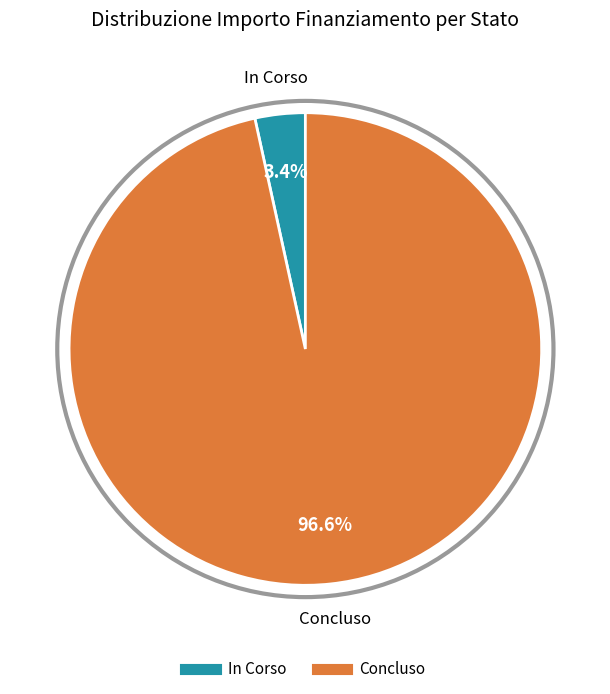

What is the majority slice?

Concluso